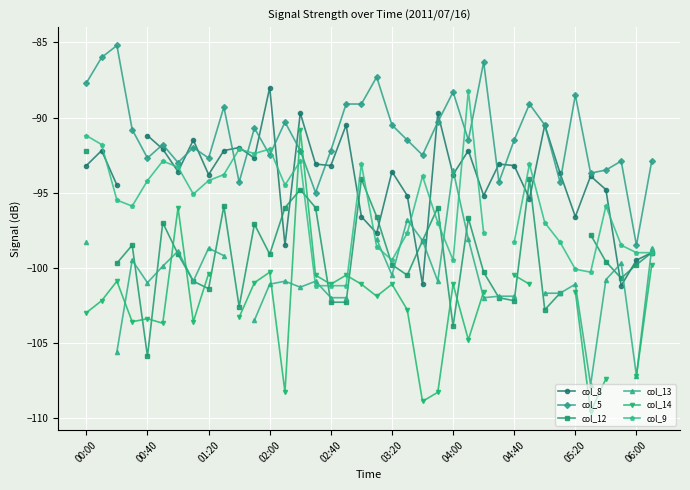

How many categories are shown in the chart?

38